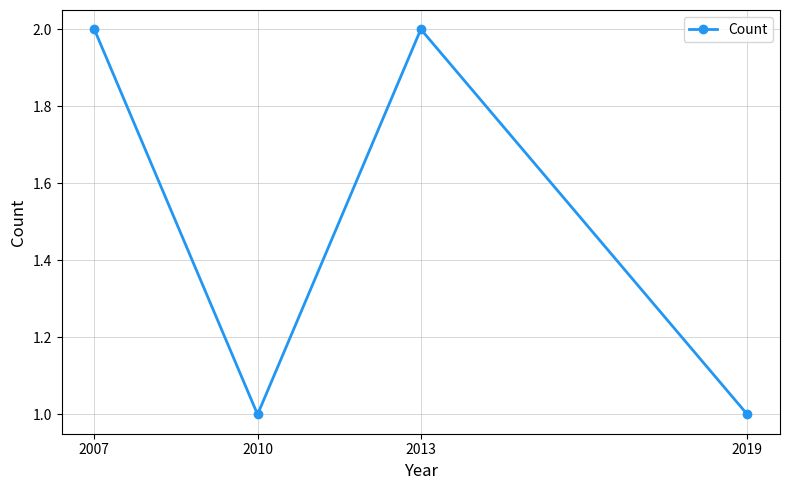

What is the sum of all values?

6